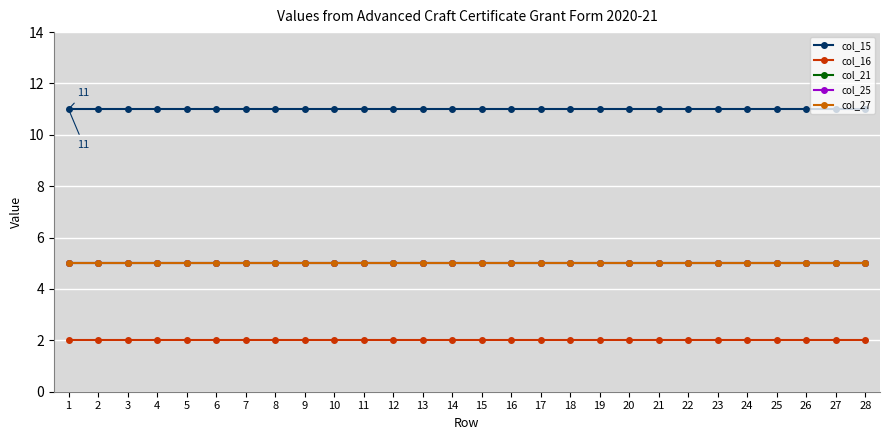

Does the chart have visible grid lines?

Yes